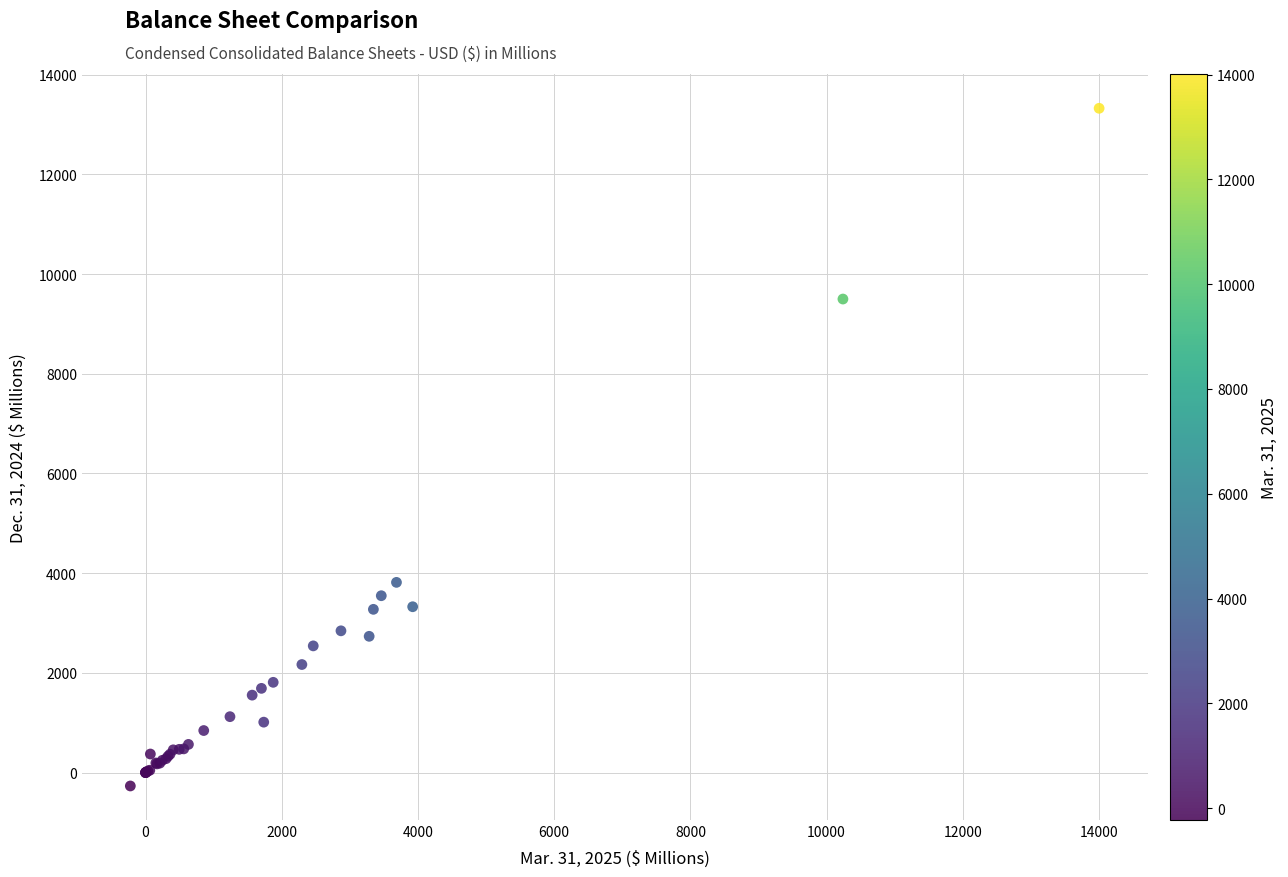

What Y value in the scatter plot is closest to 6527?

3815